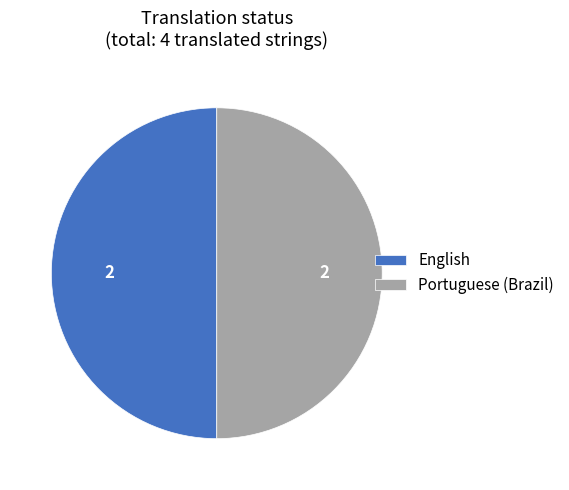

Do Portuguese (Brazil) and English together represent more than half of the pie?

Yes